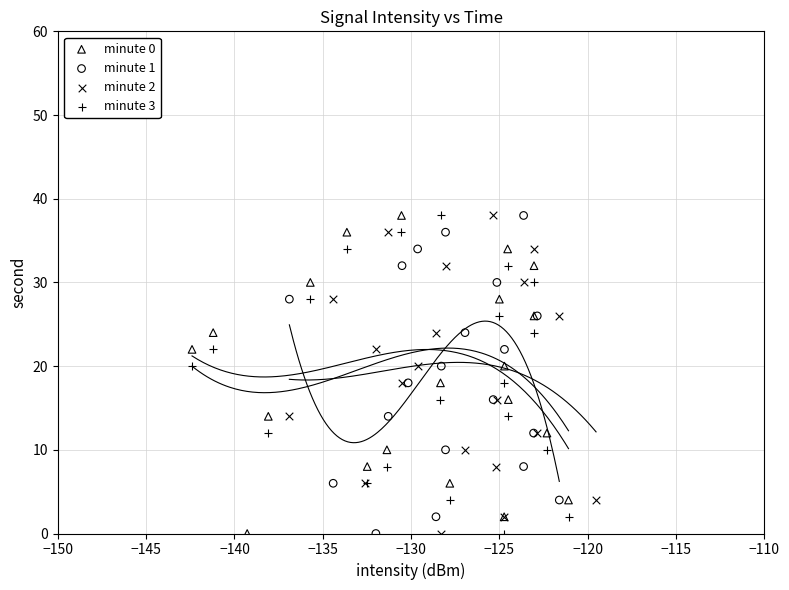

What are all the series names shown in the legend?

minute 0, minute 1, minute 2, minute 3